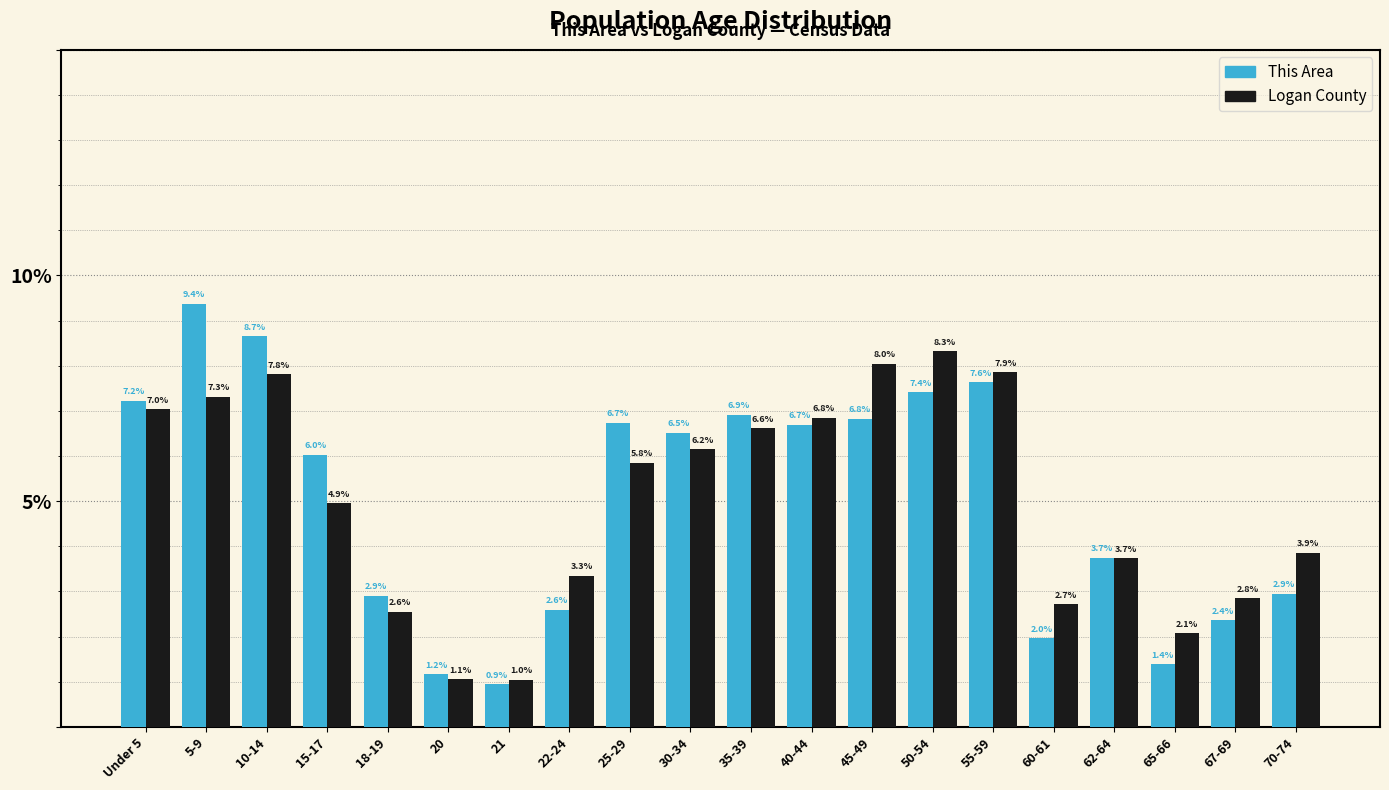

Reading left to right, what are all the values shown in this chart?

This Area: Under 5=7.2	5-9=9.4	10-14=8.7	15-17=6.0	18-19=2.9	20=1.2	21=0.9	22-24=2.6	25-29=6.7	30-34=6.5	35-39=6.9	40-44=6.7	45-49=6.8	50-54=7.4	55-59=7.6	60-61=2.0	62-64=3.7	65-66=1.4	67-69=2.4	70-74=2.9
Logan County: Under 5=7.0	5-9=7.3	10-14=7.8	15-17=4.9	18-19=2.6	20=1.1	21=1.0	22-24=3.3	25-29=5.8	30-34=6.2	35-39=6.6	40-44=6.8	45-49=8.0	50-54=8.3	55-59=7.9	60-61=2.7	62-64=3.7	65-66=2.1	67-69=2.8	70-74=3.9